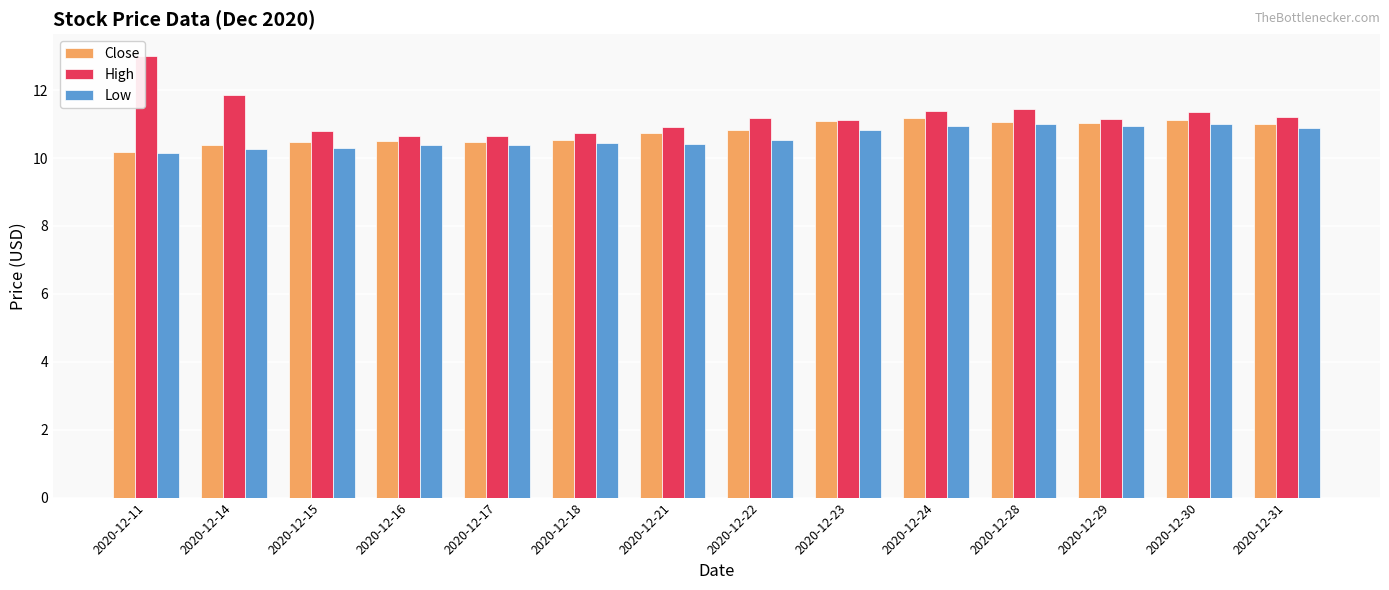

Which series has the widest spread of values?

High